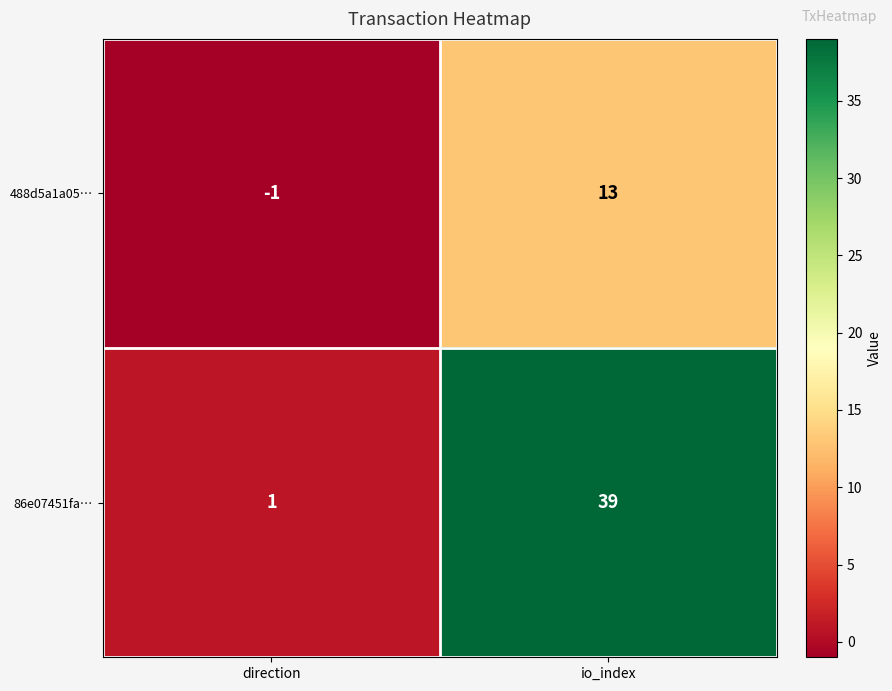

At how many categories does at least one series exceed 26?

1